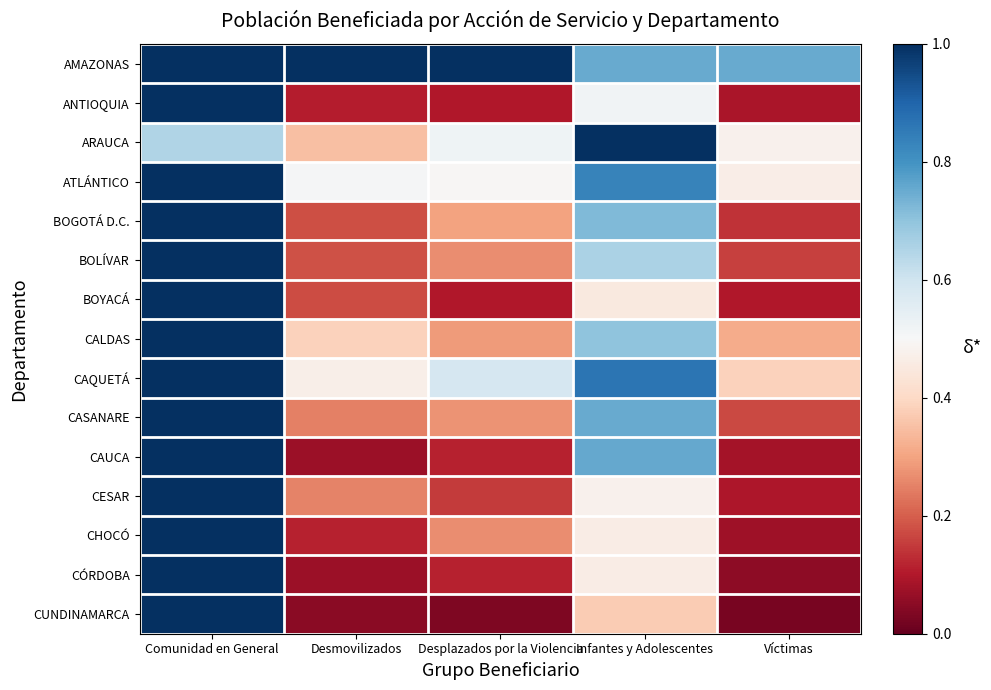

At which category is the sum across all series the highest?

Comunidad en General